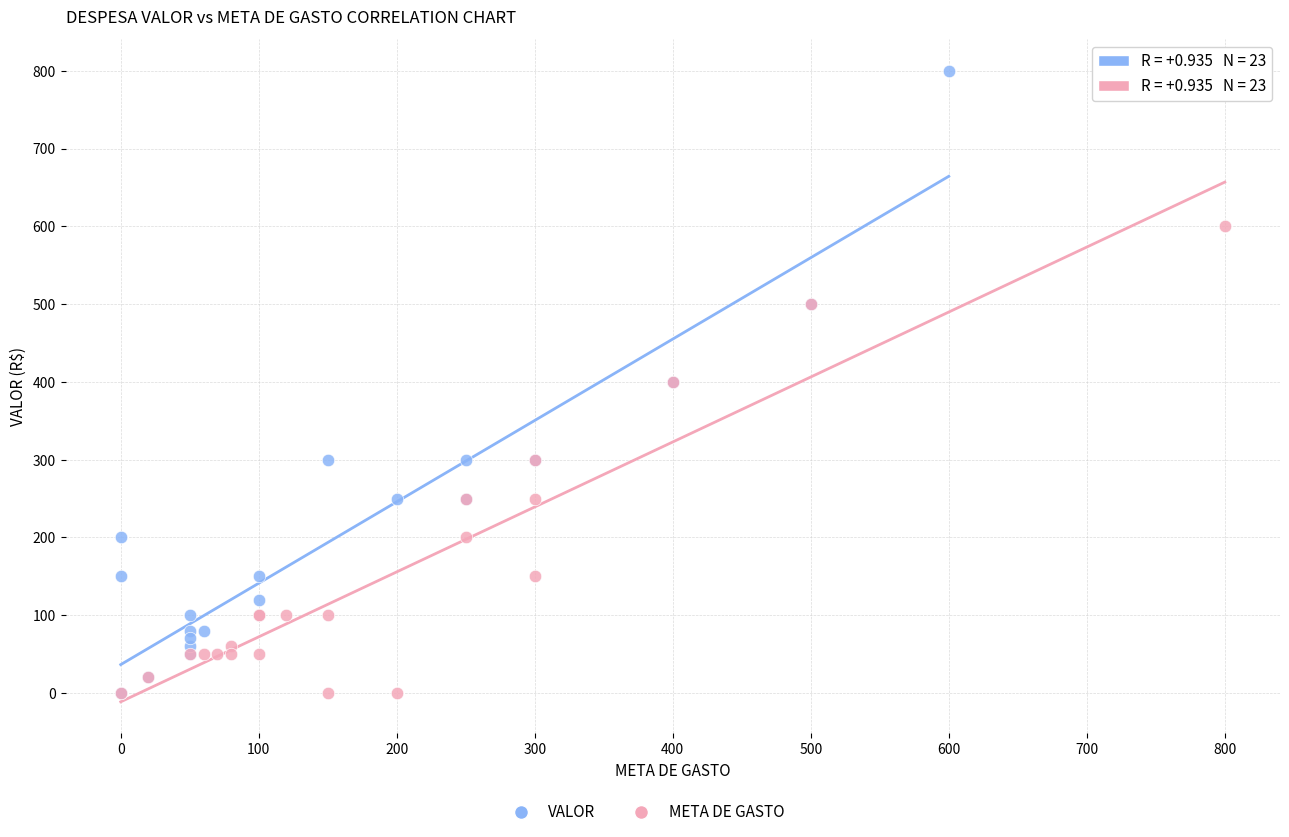

Which series has the widest spread of Y values?

VALOR